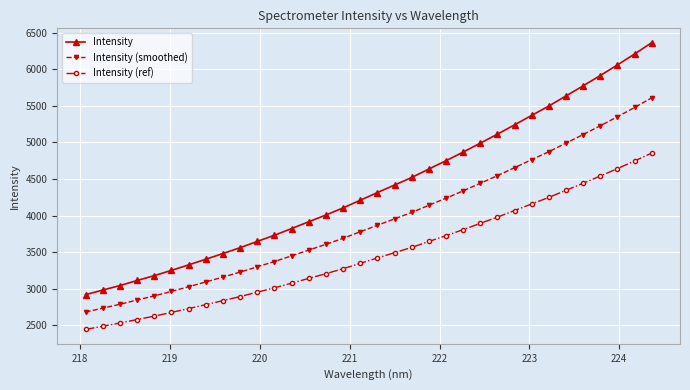

Which series has the largest range (max minus min)?

Intensity